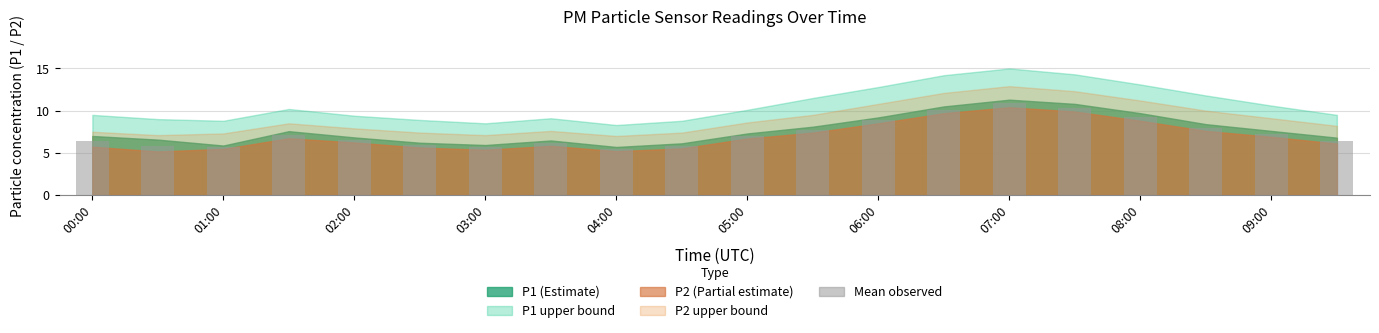

What is the maximum value shown in the chart?

10.9